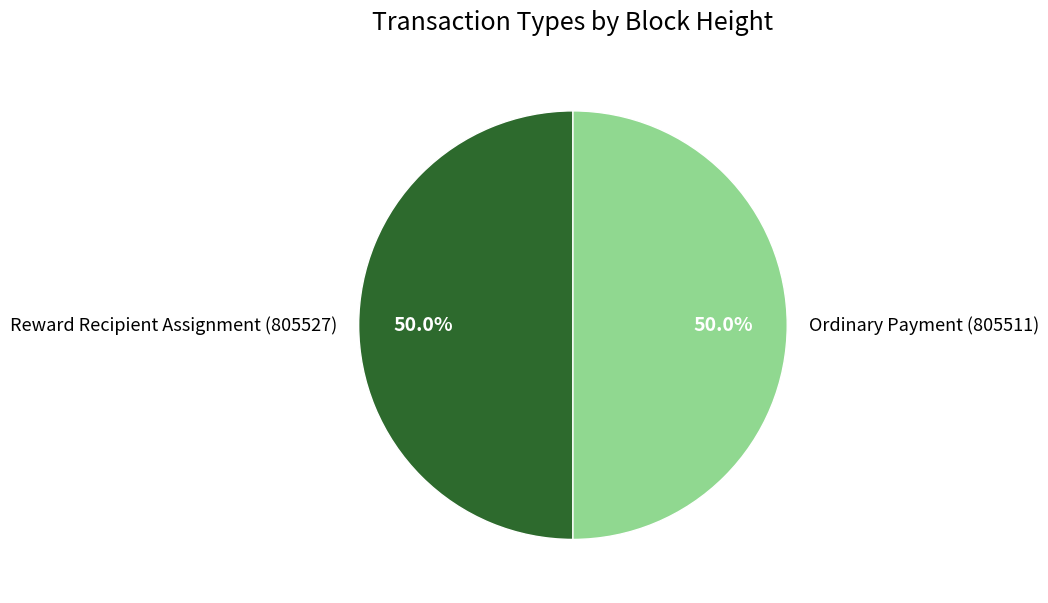

What percentage is NOT represented by Reward Recipient Assignment (805527)?

50.0%